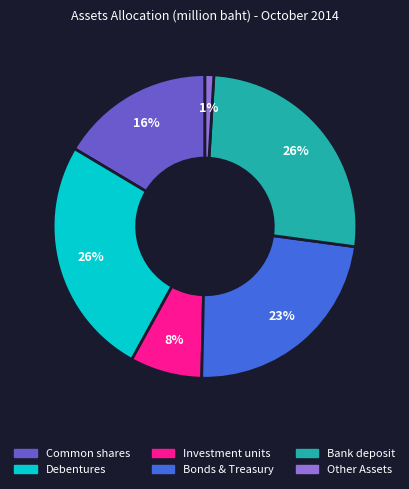

Is Investment units the majority of the pie?

No